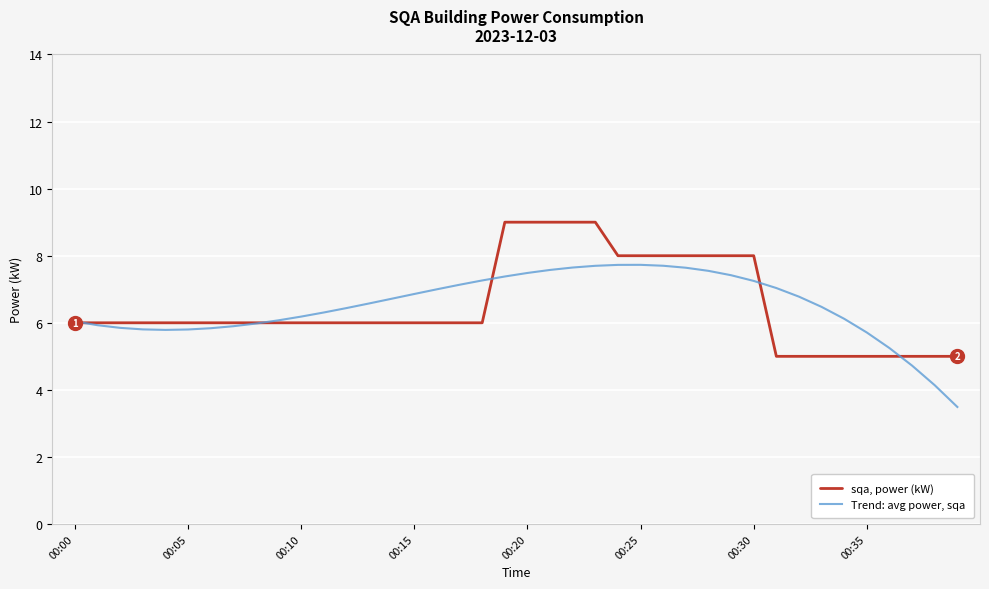

What is the lowest value of the Trend: avg power, sqa series?

3.5